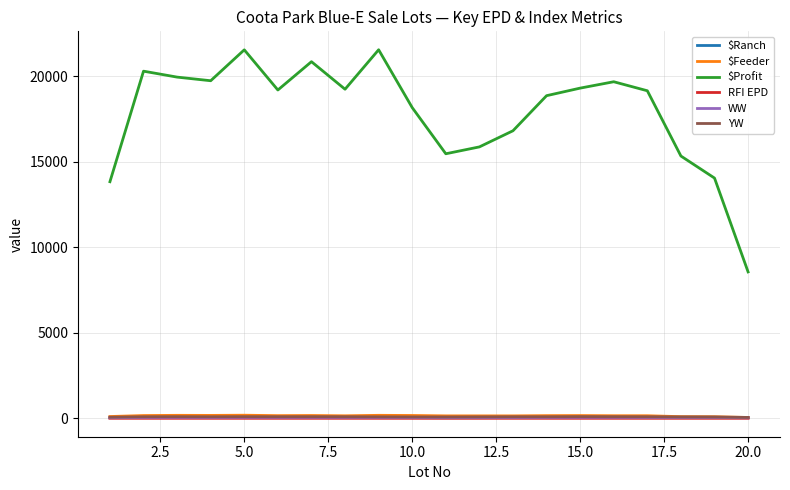

What is the average value of the $Feeder series?

143.0